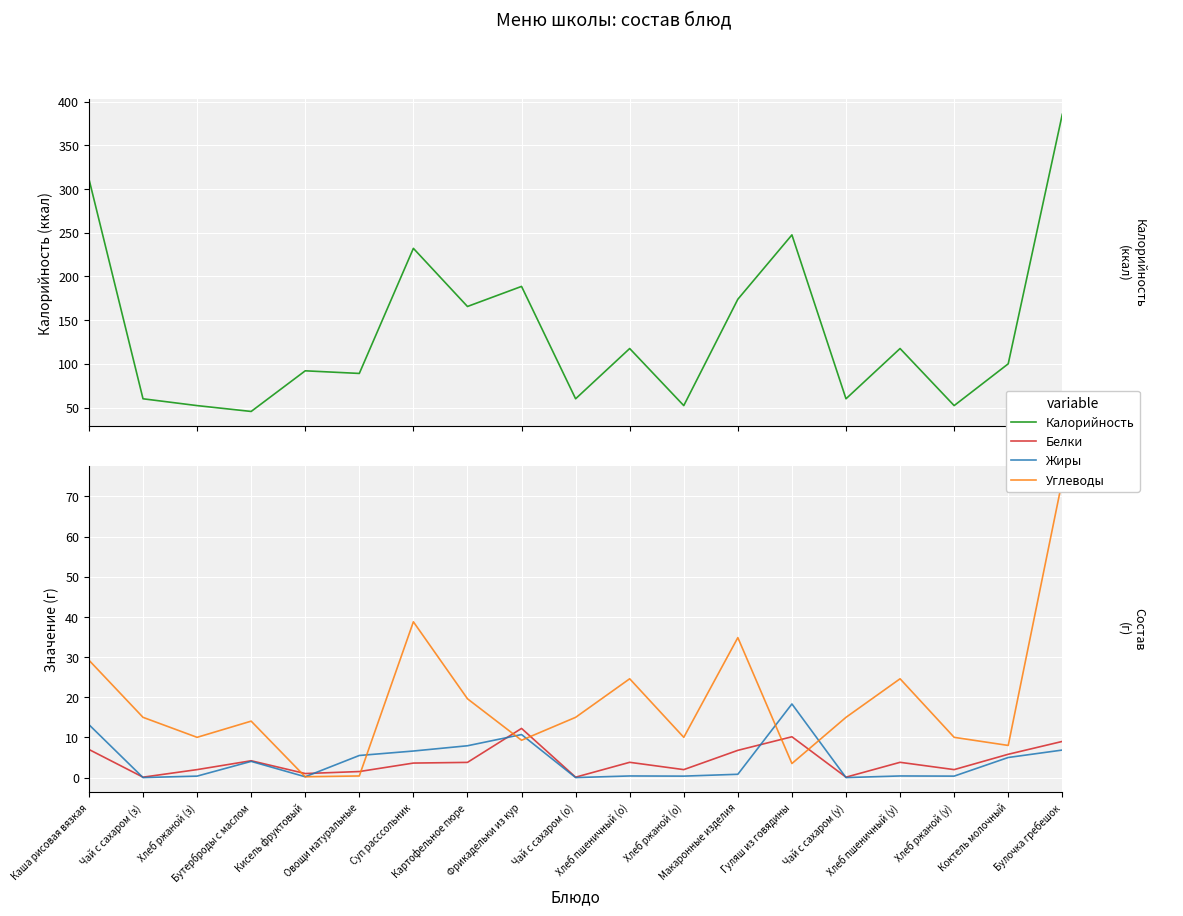

Is the value of Белки at Булочка гребешок greater than the value of Углеводы at Чай с сахаром (у)?

No